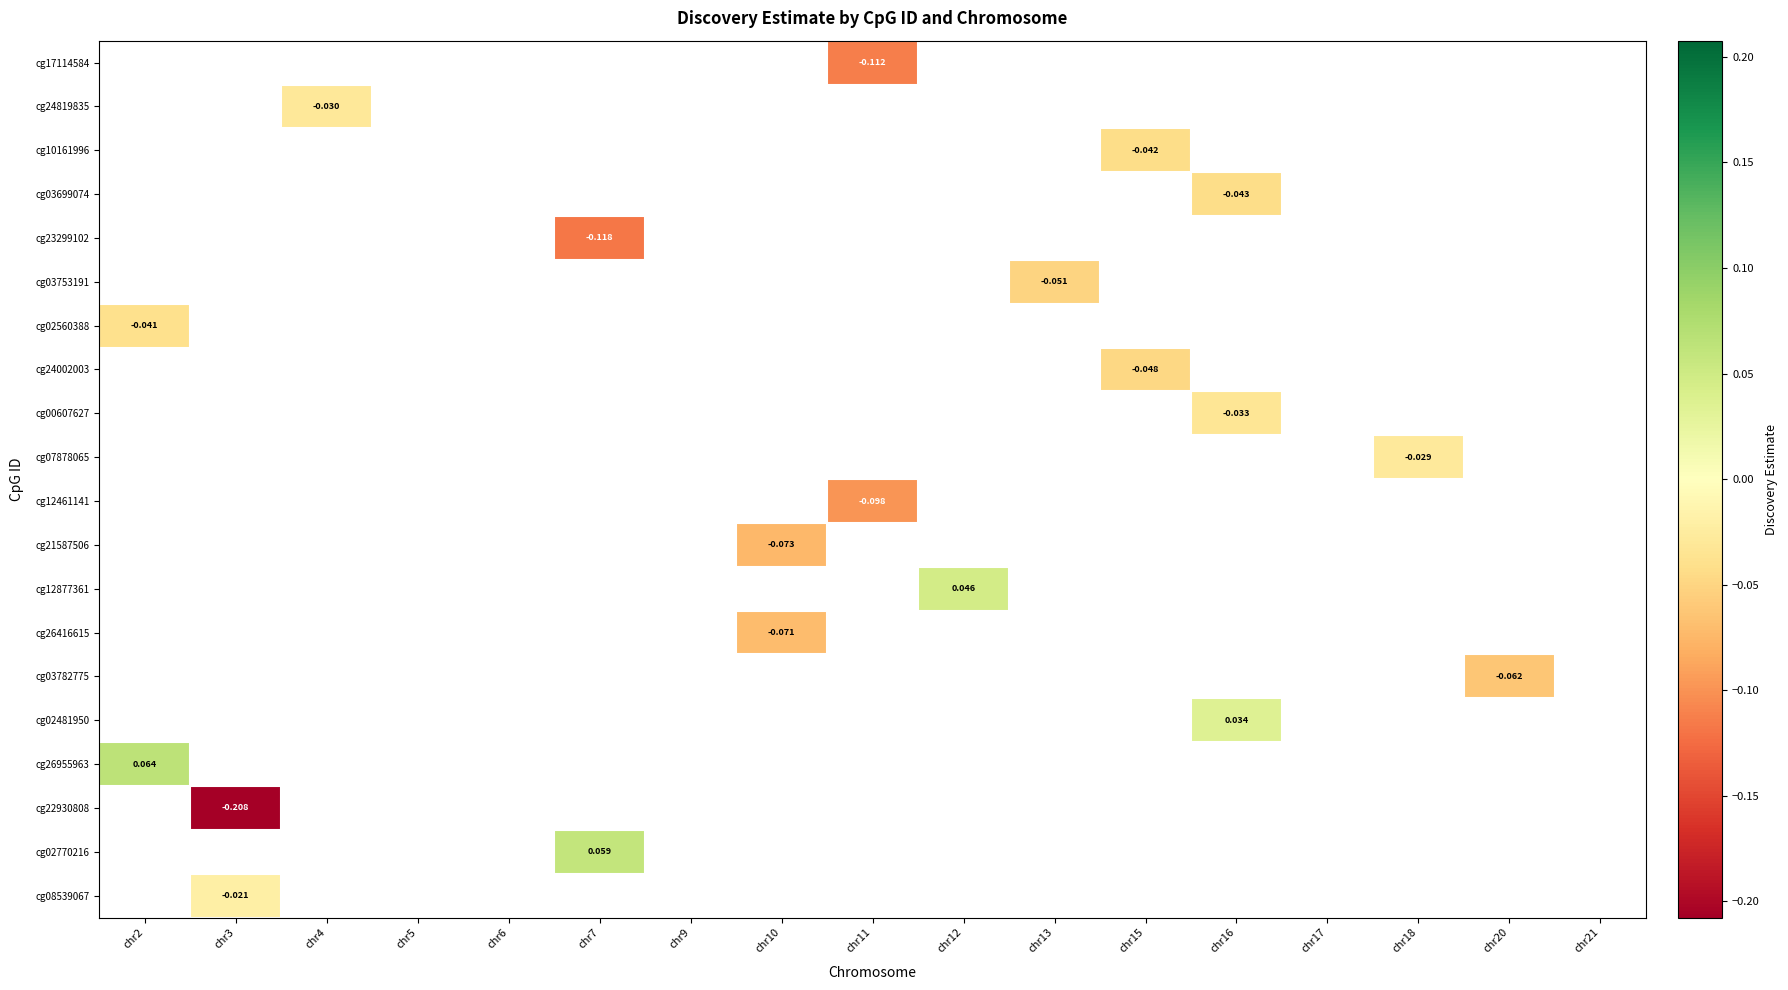

Which category has the highest value across all series?

chr2